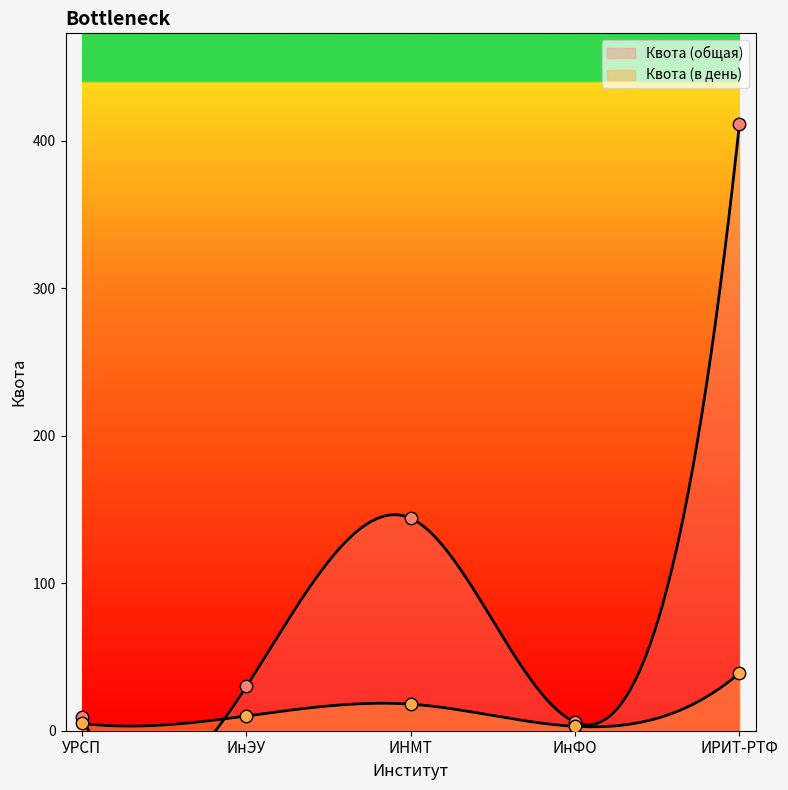

Between ИнЭУ and ИРИТ-РТФ, which is larger?

ИРИТ-РТФ